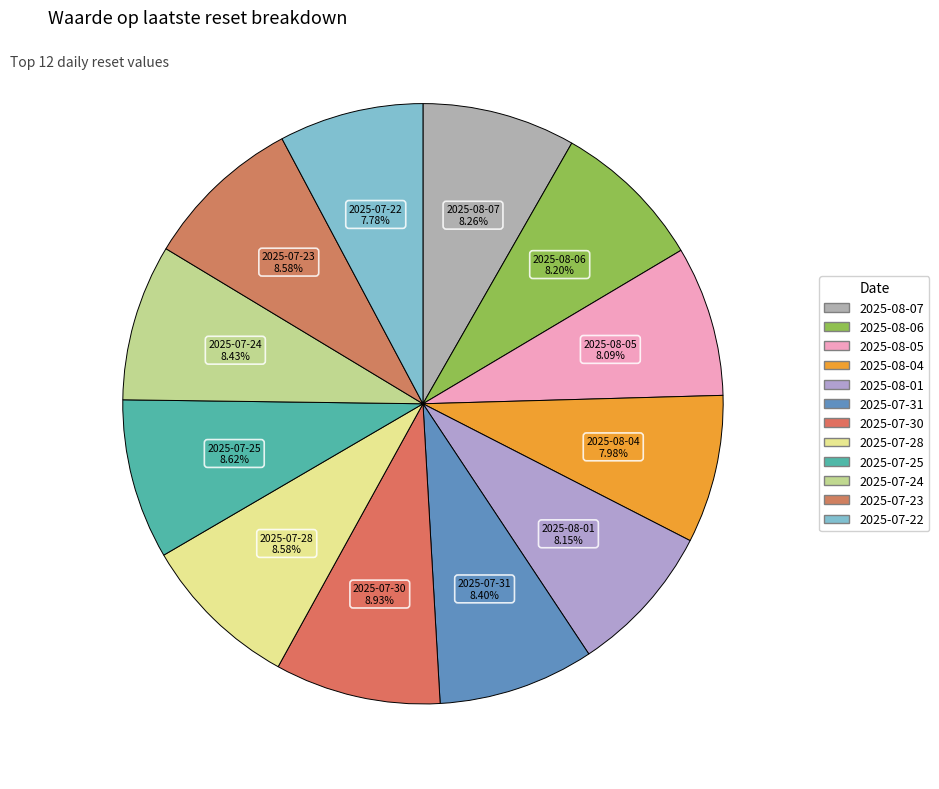

What is the ratio of the value at 2025-07-23 to the value at 2025-08-04?

1.1